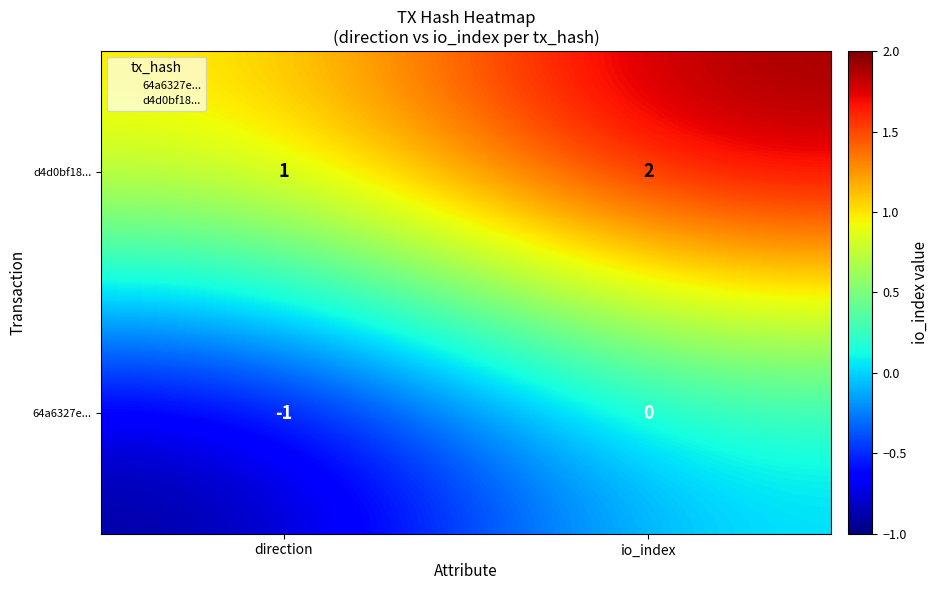

Which category has the highest value across all series?

io_index